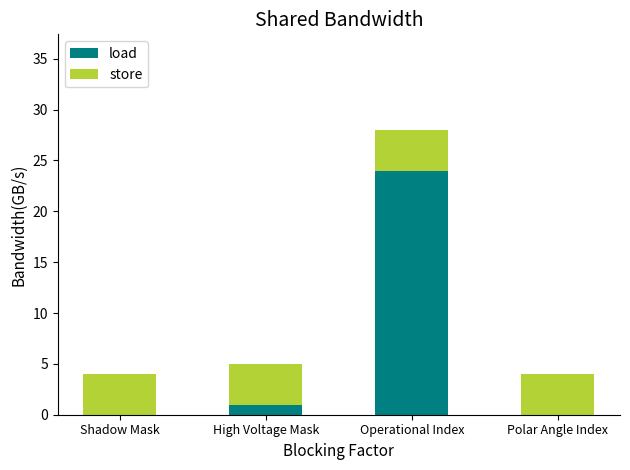

What is the difference between the load values at High Voltage Mask and Operational Index?

23